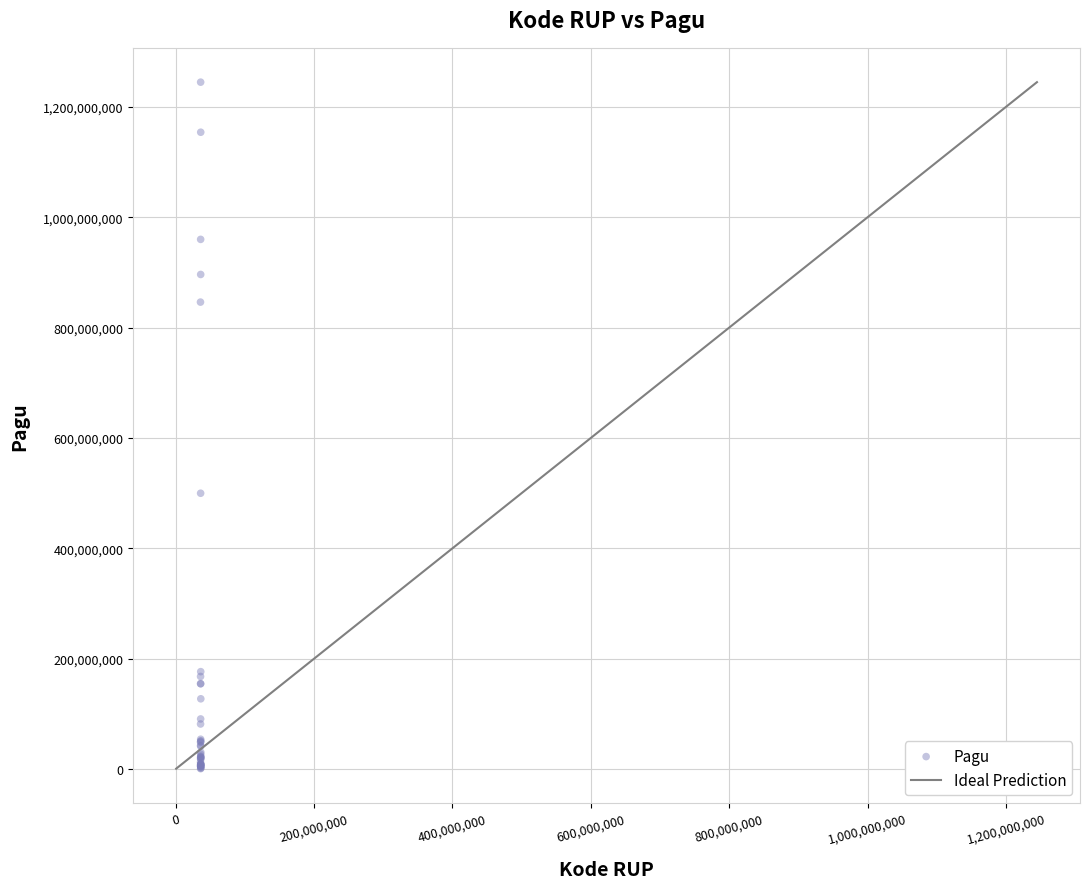

What Y value in the scatter plot is closest to 622840000?

499932000